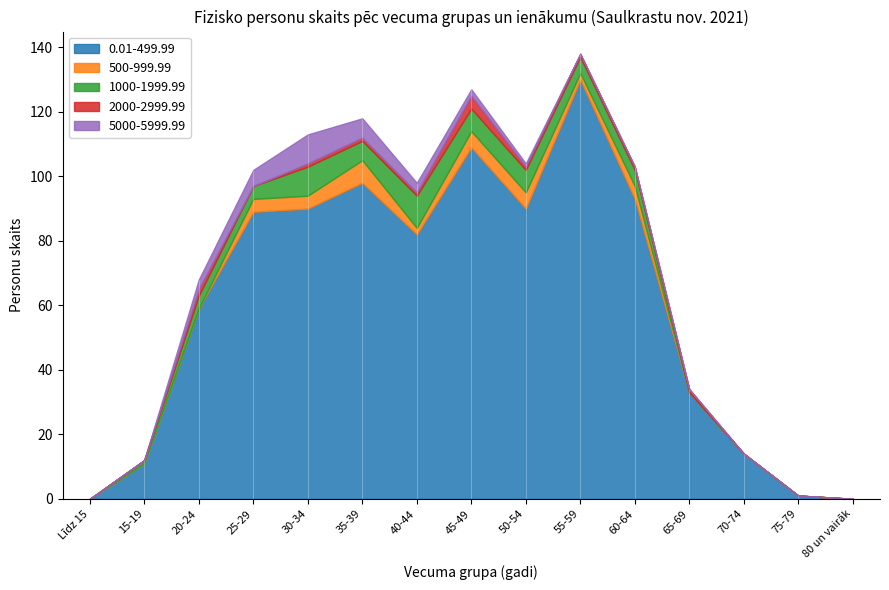

True or false: 1000-1999.99 has a value of 6 at 25-29.

False